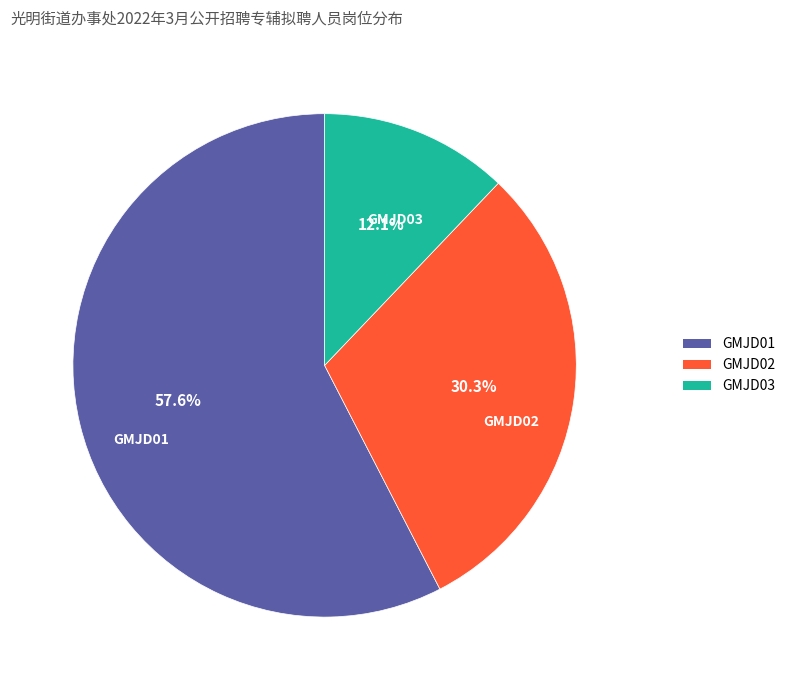

How many segments does this pie chart have?

3